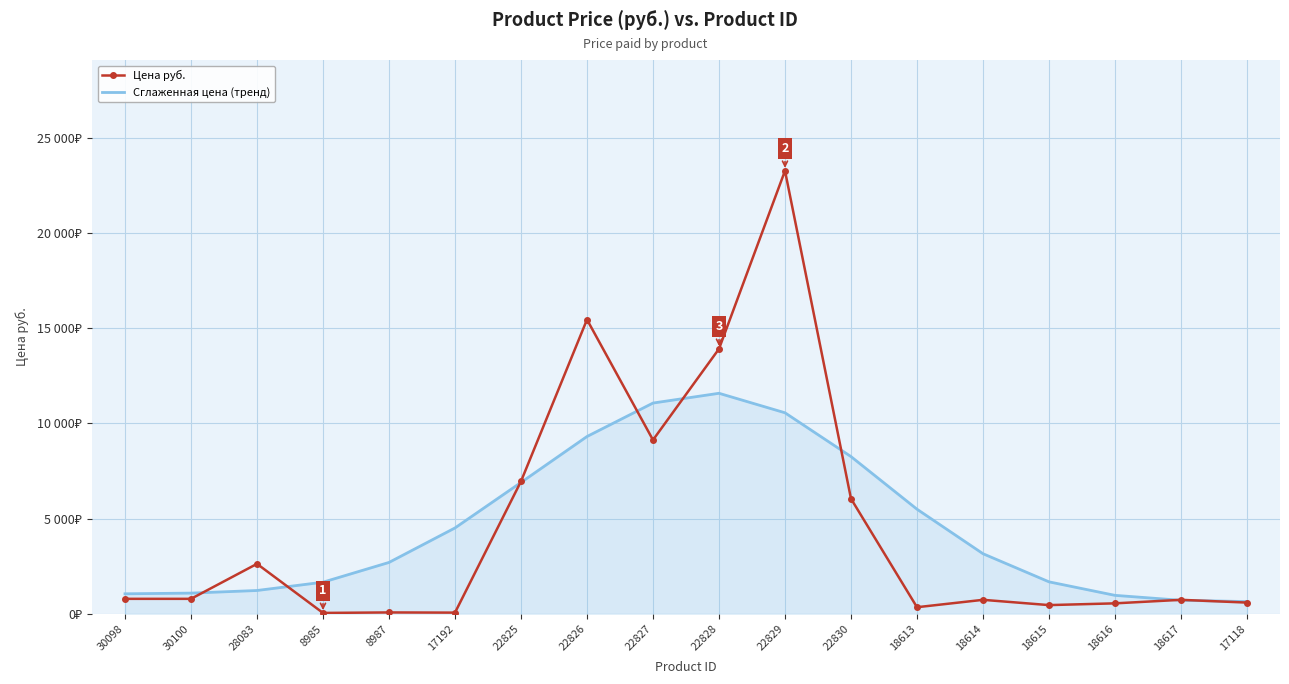

What are all the series names shown in the legend?

Цена руб., Сглаженная цена (тренд)